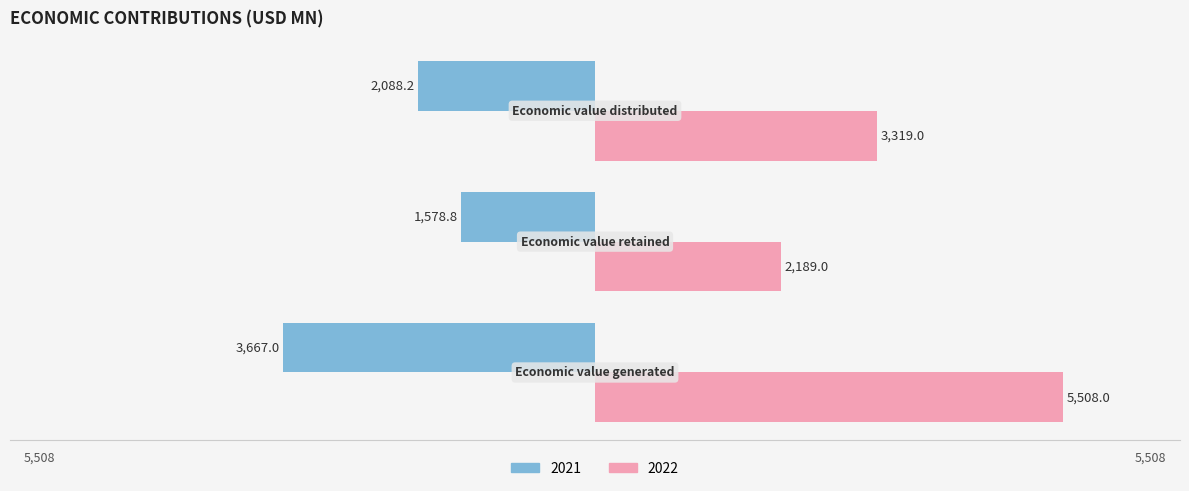

How many data points in 2021 are less than -2088?

2